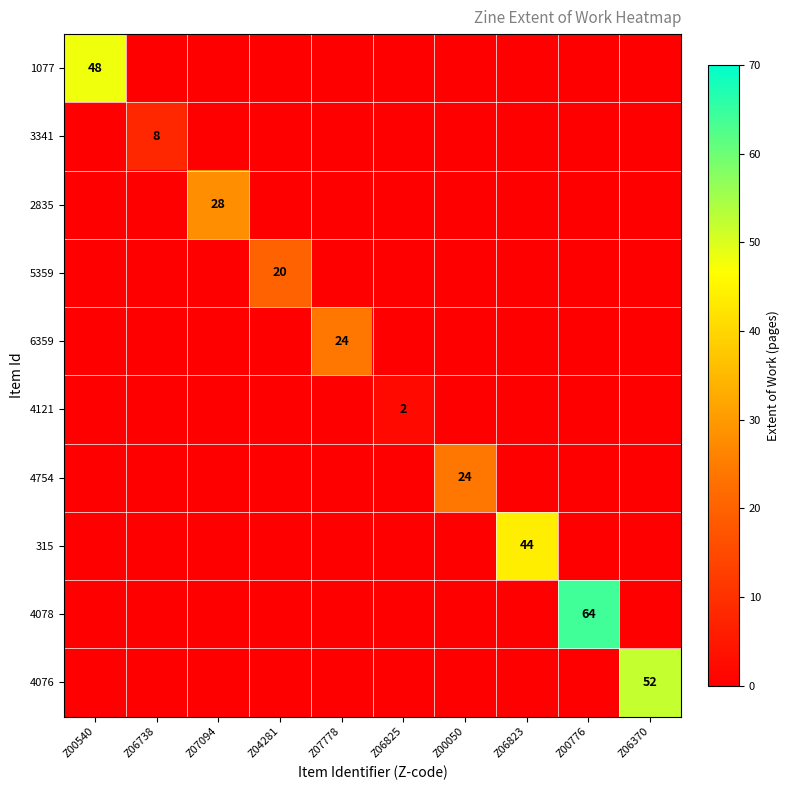

At how many categories does at least one series exceed 28?

4